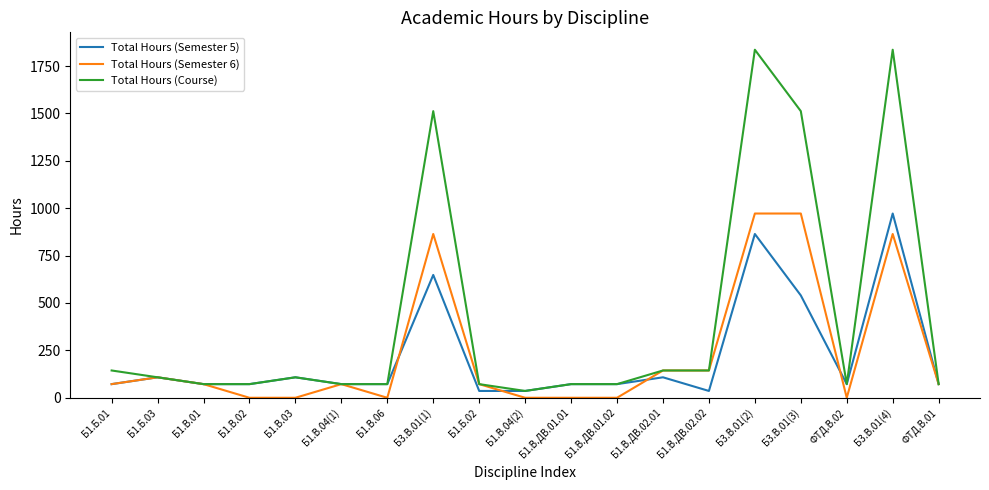

What is the spread (max minus min) of values at Б1.В.ДВ.02.01?

36